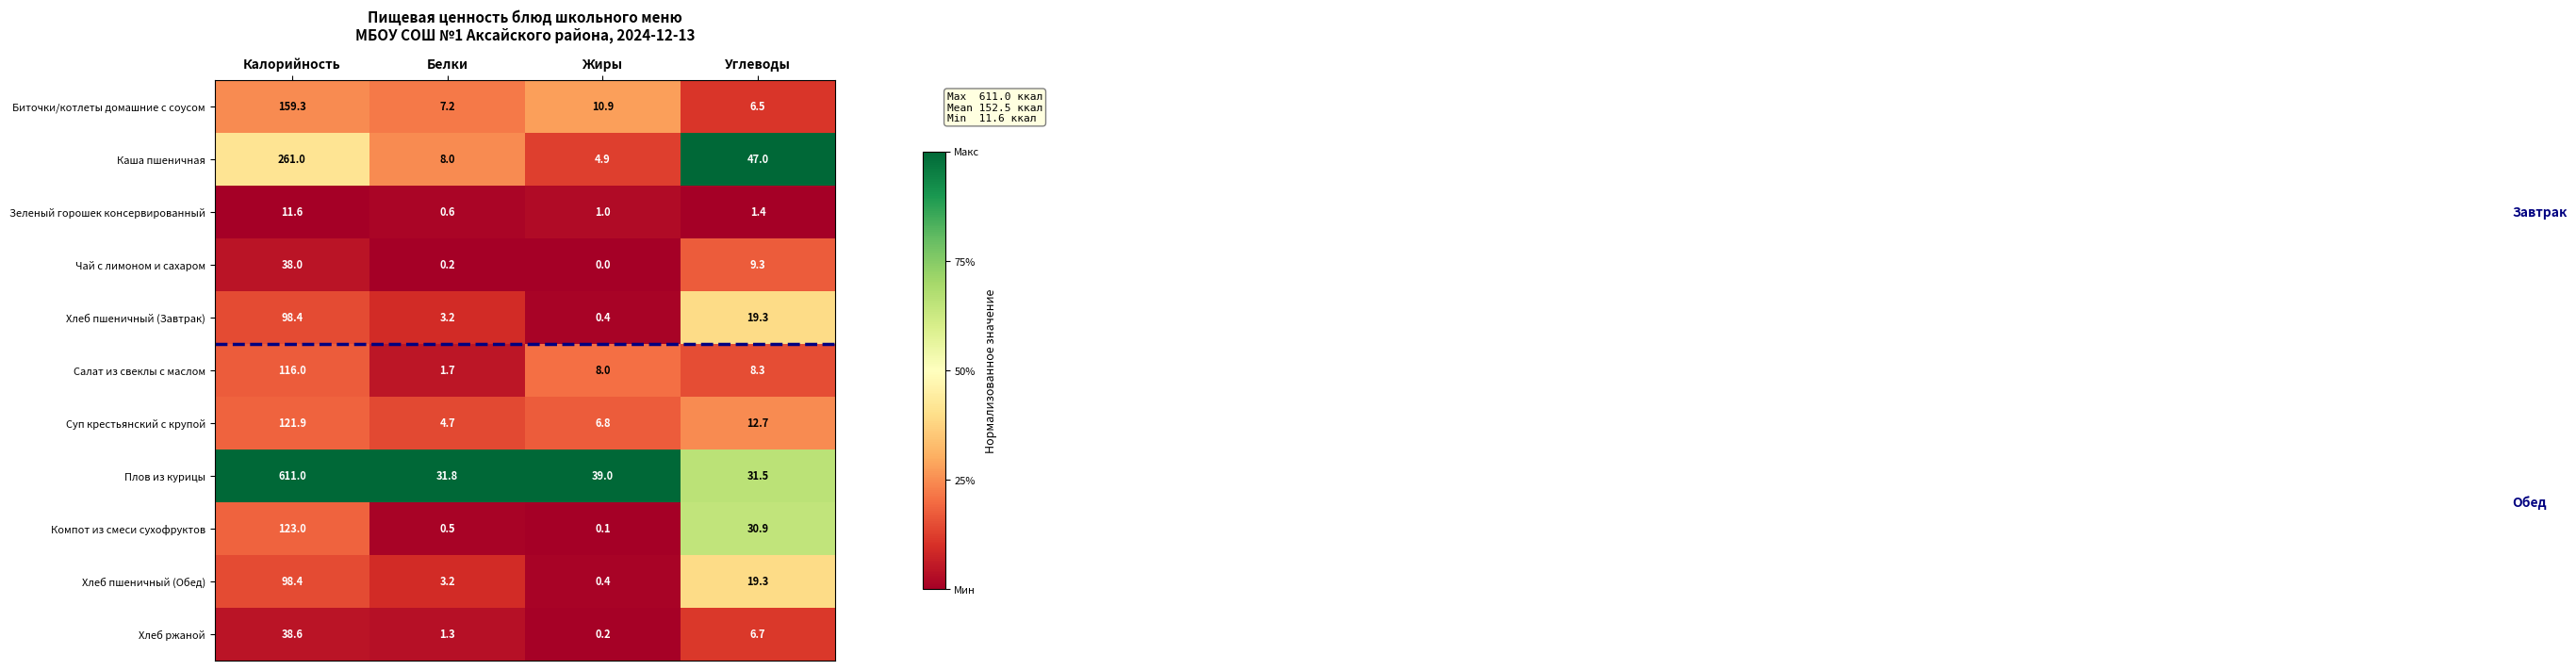

Which series has the largest total across all categories?

Плов из курицы